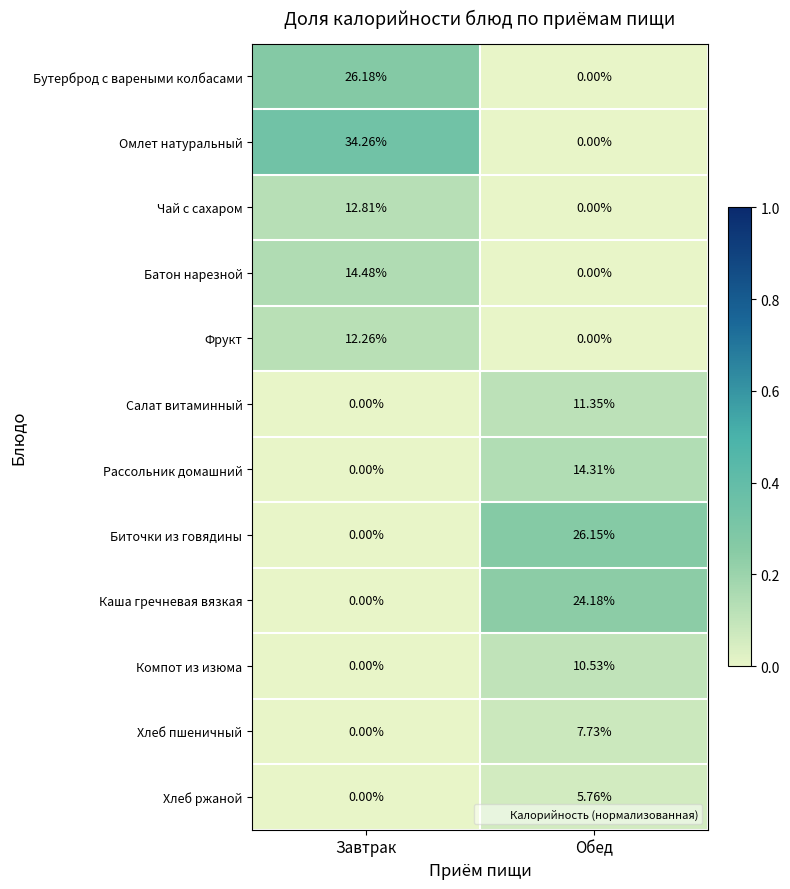

What is the greatest value displayed?

34.3